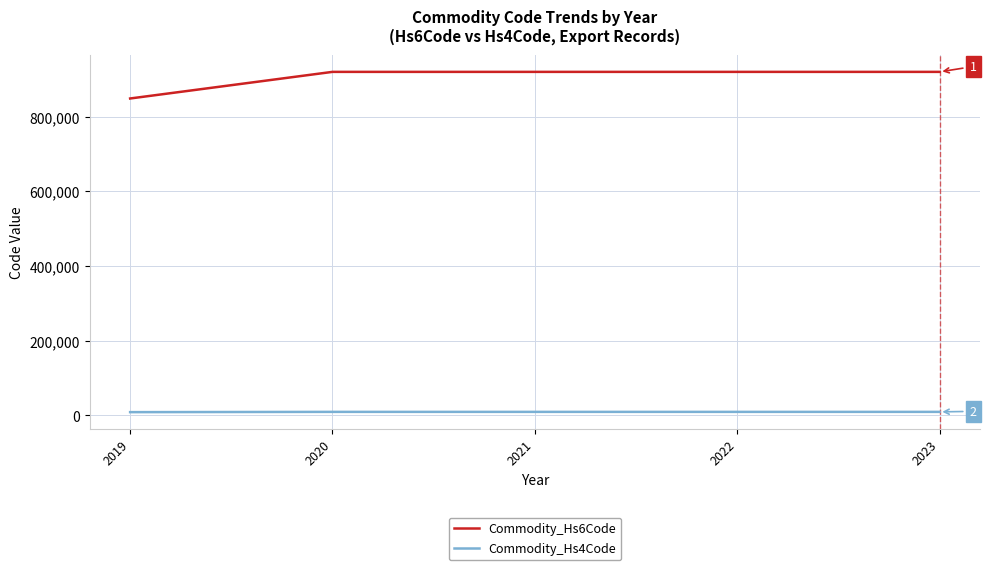

Which series has the largest range (max minus min)?

Commodity_Hs6Code